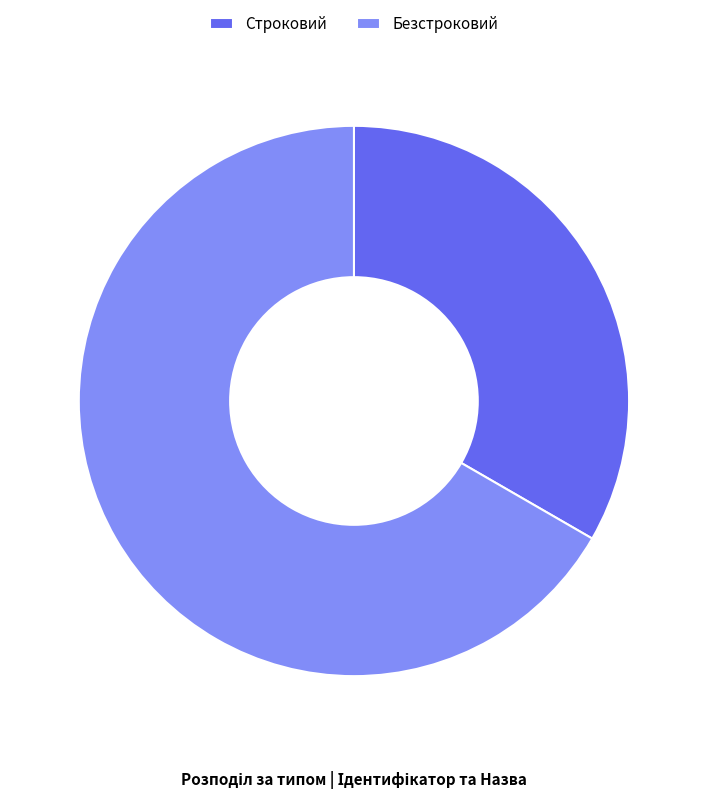

Is the sum of Строковий and Безстроковий greater than half?

Yes